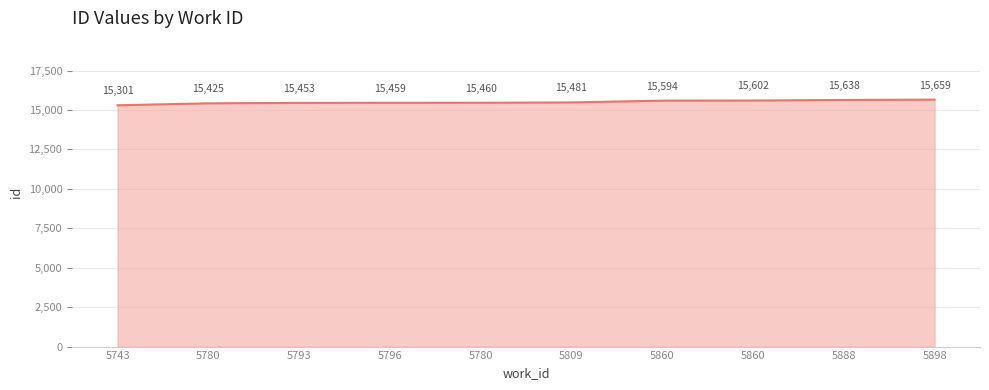

How many lines are shown in the chart?

1